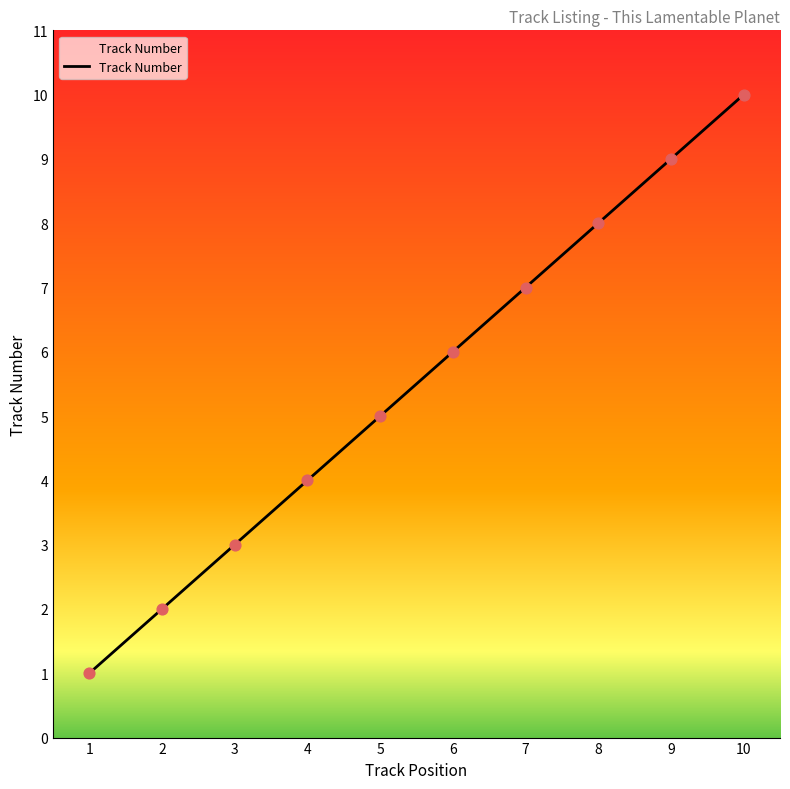

Approximately how many times larger is the value at 4 compared to 3?

1.3